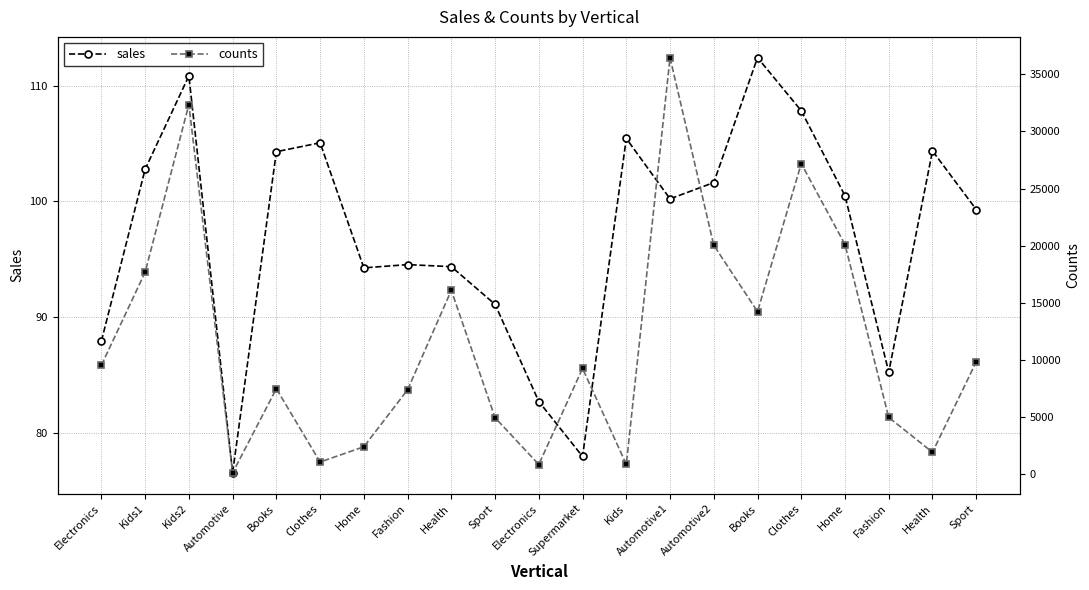

What is the total value across all series at Health?

16196.4